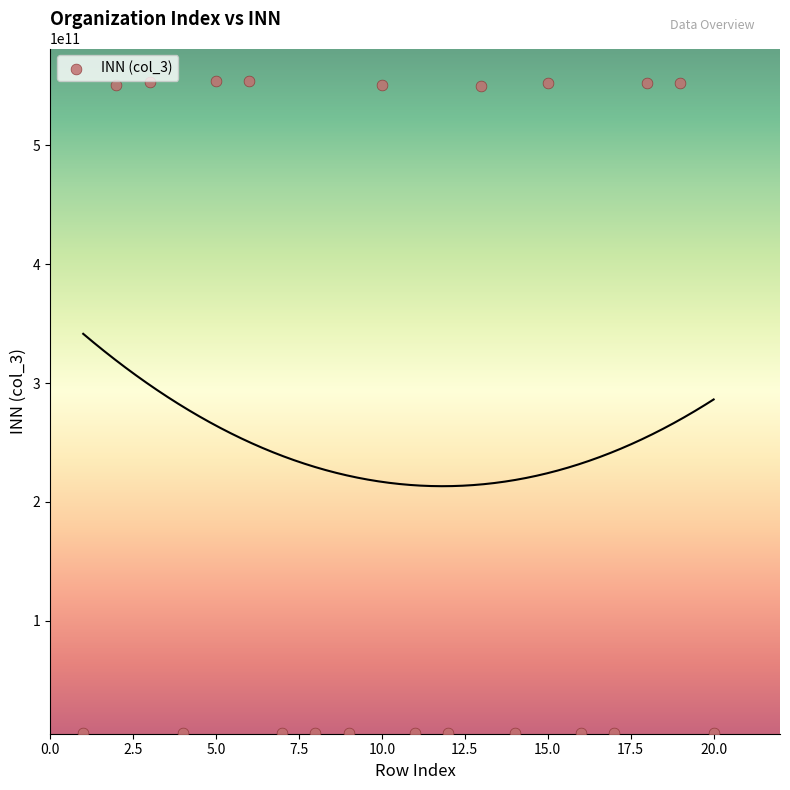

What is the range of Y values (max minus min)?

548299939764